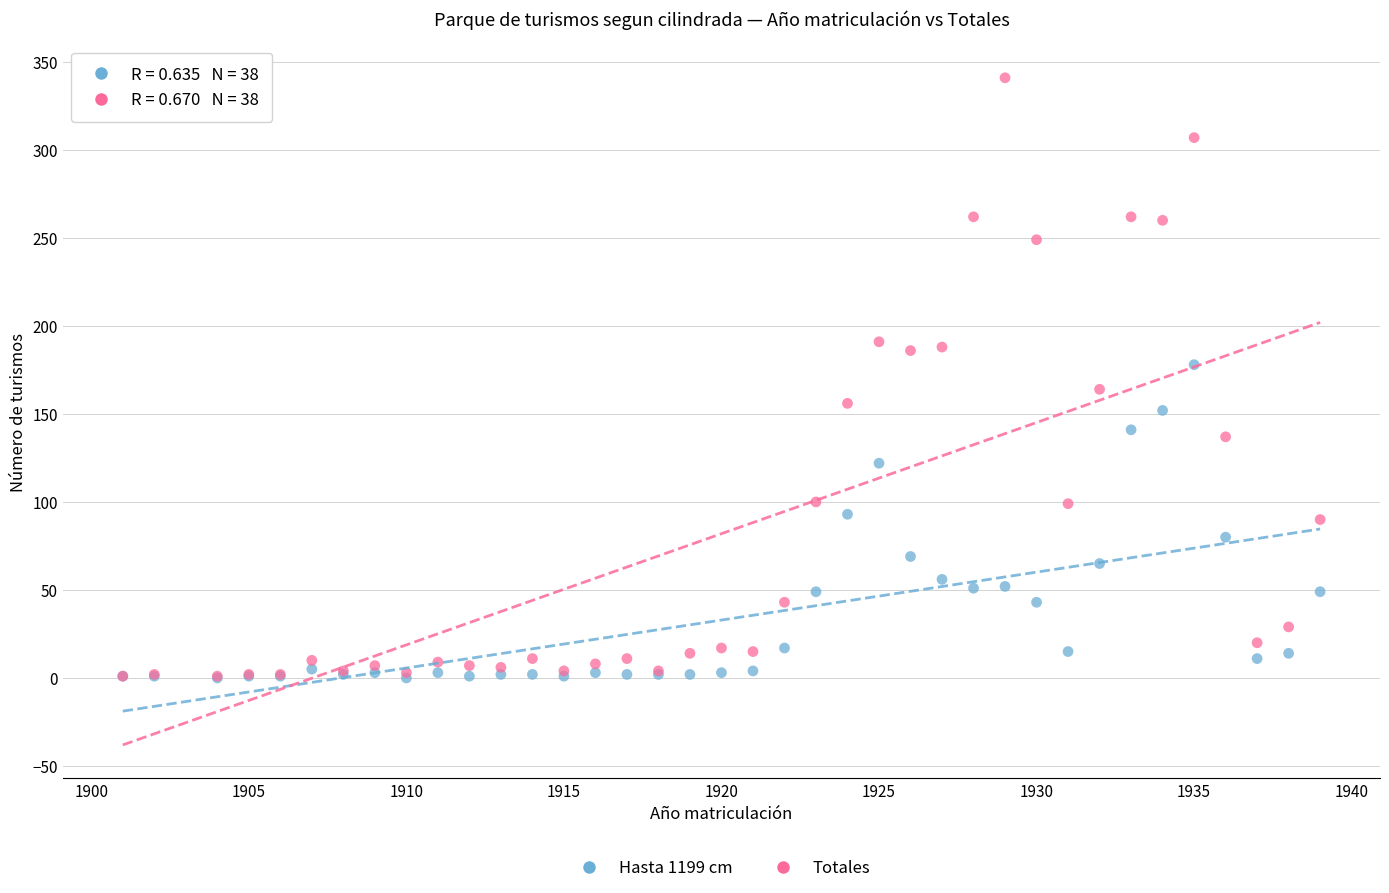

Which series contains the highest Y value?

Totales